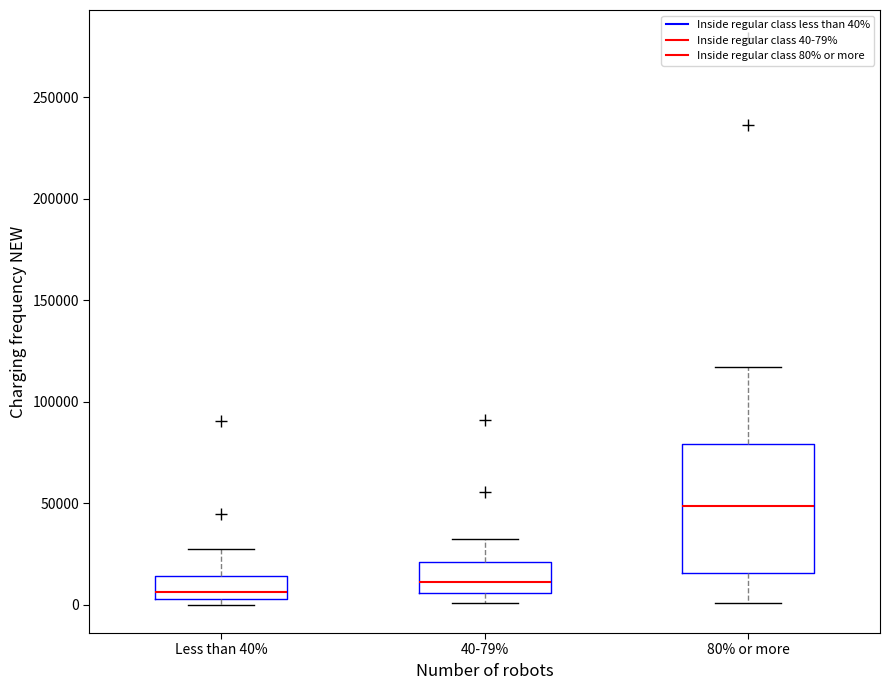

Reading left to right, read every box against the y-axis: the position of its median line, the range the box covers, and the ends of its whiskers. The values are not printed on the chart, so give them approximately, as read against the axis.

Less than 40%: median 5000 (just above the box's lower edge), box 5000 to 15000, whiskers 0 to 30000
40-79%: median 10000, box 5000 to 20000, whiskers 0 to 30000
80% or more: median 50000, box 15000 to 80000, whiskers 0 to 115000